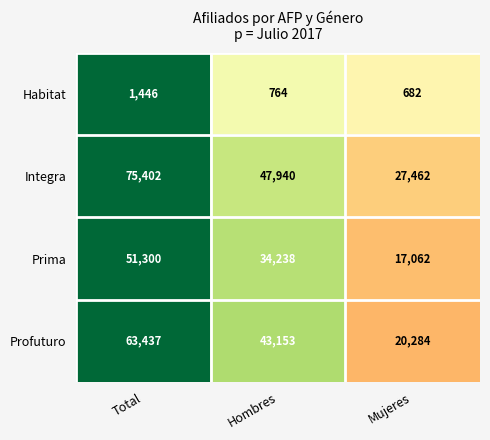

What is the average value of the Habitat series?

964